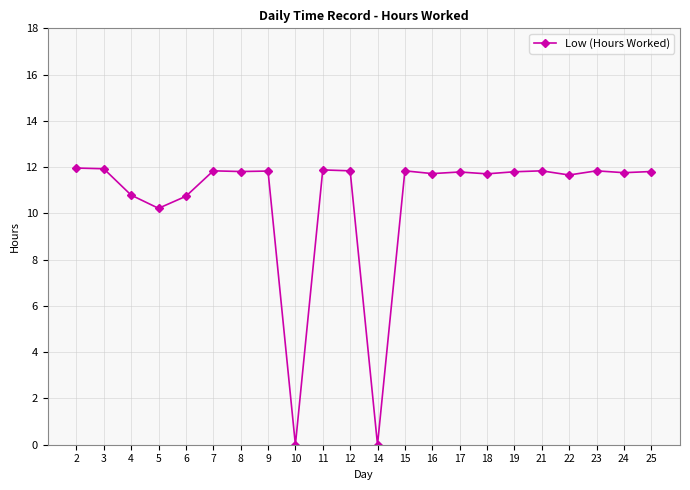

Is it true that the value at 19 is 11.8?

True